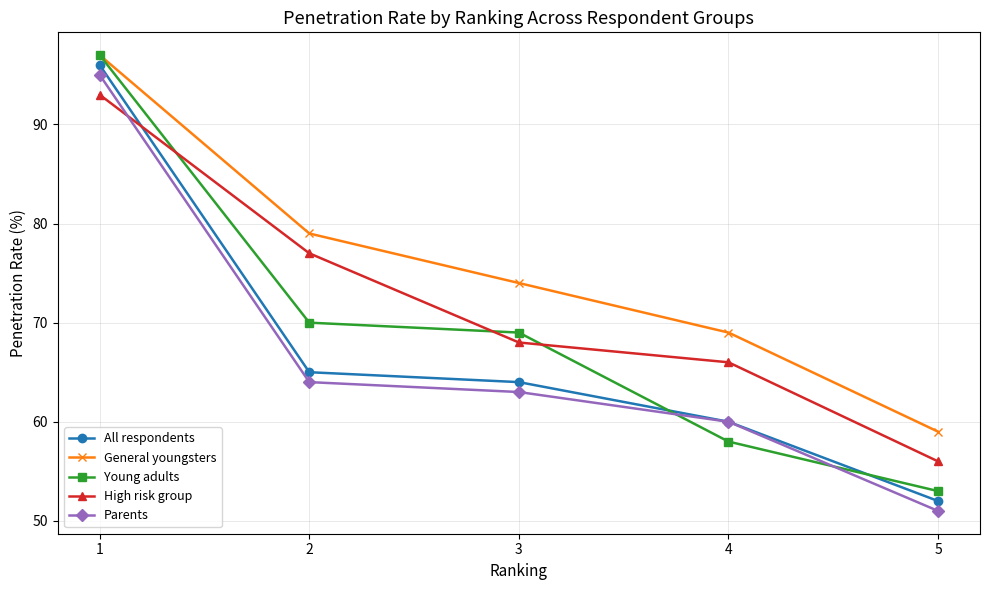

The Parents series shows 95 at 3. True or false?

False